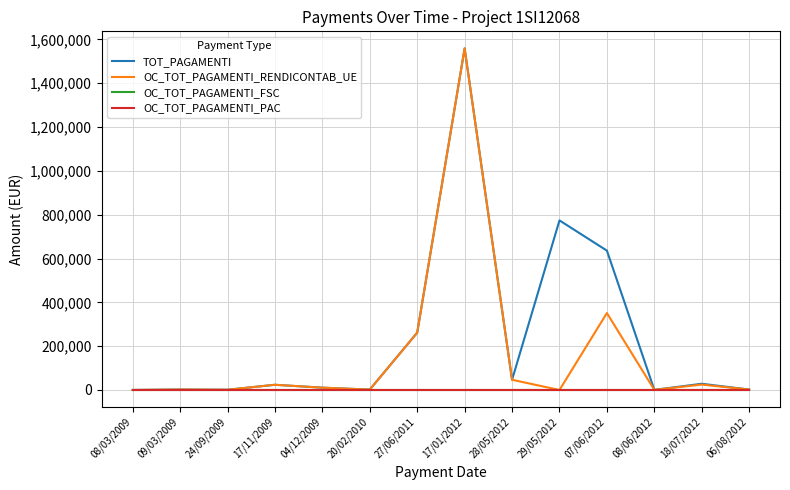

Reading right to left, what are all the values shown in this chart?

TOT_PAGAMENTI: 06/08/2012=1948.0	18/07/2012=28372.7	08/06/2012=531.9	07/06/2012=636015.9	29/05/2012=773949.1	28/05/2012=46528.5	17/01/2012=1558923.0	27/06/2011=261638.5	20/02/2010=1753.1	04/12/2009=10551.0	17/11/2009=23730.6	24/09/2009=1002.2	09/03/2009=1924.1	08/03/2009=0.0
OC_TOT_PAGAMENTI_RENDICONTAB_UE: 06/08/2012=1948.0	18/07/2012=24654.1	08/06/2012=531.9	07/06/2012=351022.7	29/05/2012=0.0	28/05/2012=46528.5	17/01/2012=1558923.0	27/06/2011=261638.5	20/02/2010=1753.1	04/12/2009=10551.0	17/11/2009=23730.6	24/09/2009=1002.2	09/03/2009=1924.1	08/03/2009=0.0
OC_TOT_PAGAMENTI_FSC: 06/08/2012=0.0	18/07/2012=0.0	08/06/2012=0.0	07/06/2012=0.0	29/05/2012=0.0	28/05/2012=0.0	17/01/2012=0.0	27/06/2011=0.0	20/02/2010=0.0	04/12/2009=0.0	17/11/2009=0.0	24/09/2009=0.0	09/03/2009=0.0	08/03/2009=0.0
OC_TOT_PAGAMENTI_PAC: 06/08/2012=0.0	18/07/2012=0.0	08/06/2012=0.0	07/06/2012=0.0	29/05/2012=0.0	28/05/2012=0.0	17/01/2012=0.0	27/06/2011=0.0	20/02/2010=0.0	04/12/2009=0.0	17/11/2009=0.0	24/09/2009=0.0	09/03/2009=0.0	08/03/2009=0.0